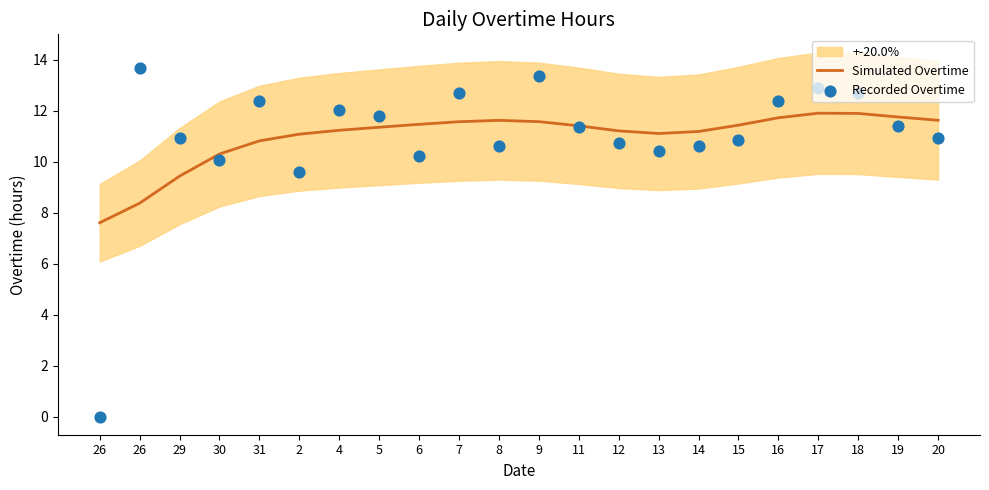

At how many categories does at least one series exceed 8?

21